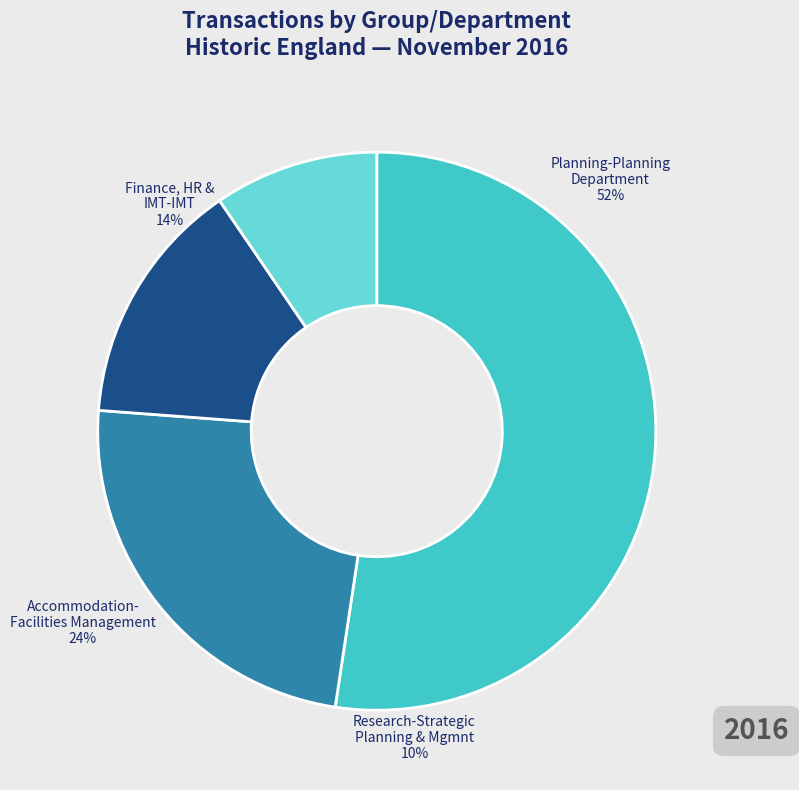

Which category has the biggest portion of the pie?

Planning-Planning Department